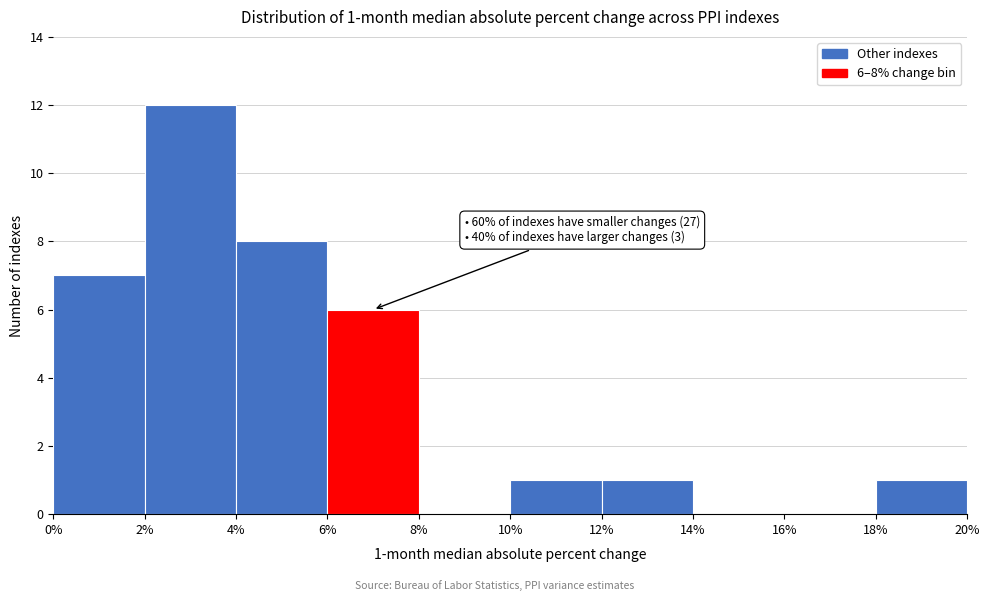

Over which range of the x-axis is the bar tallest?

2% to 4%